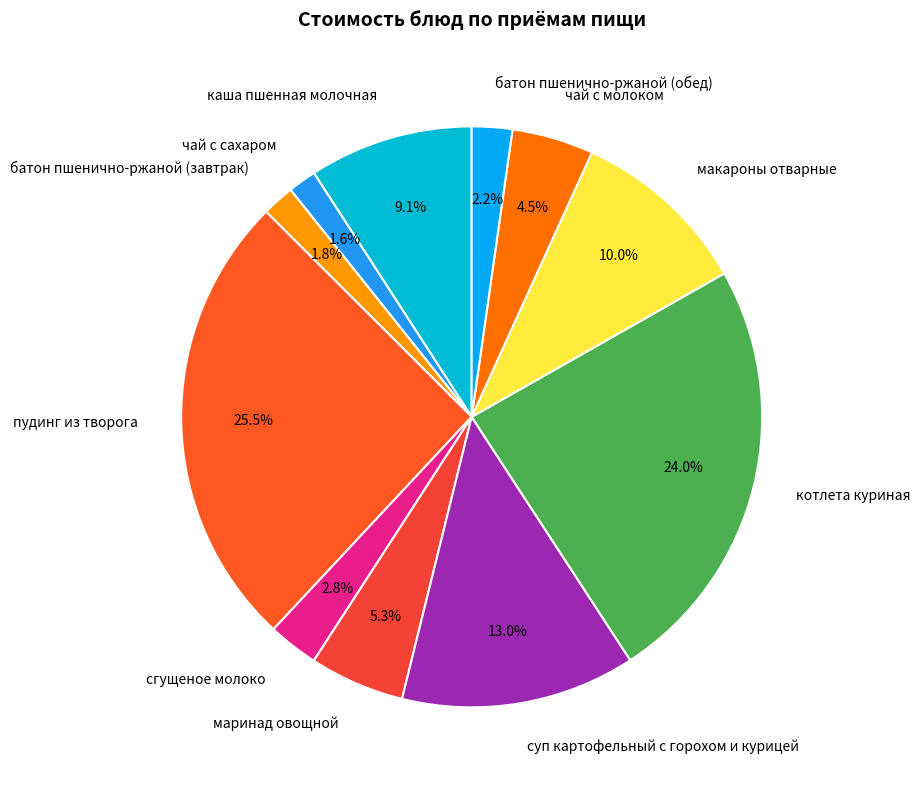

Is the sum of маринад овощной and батон пшенично-ржаной (обед) greater than half?

No